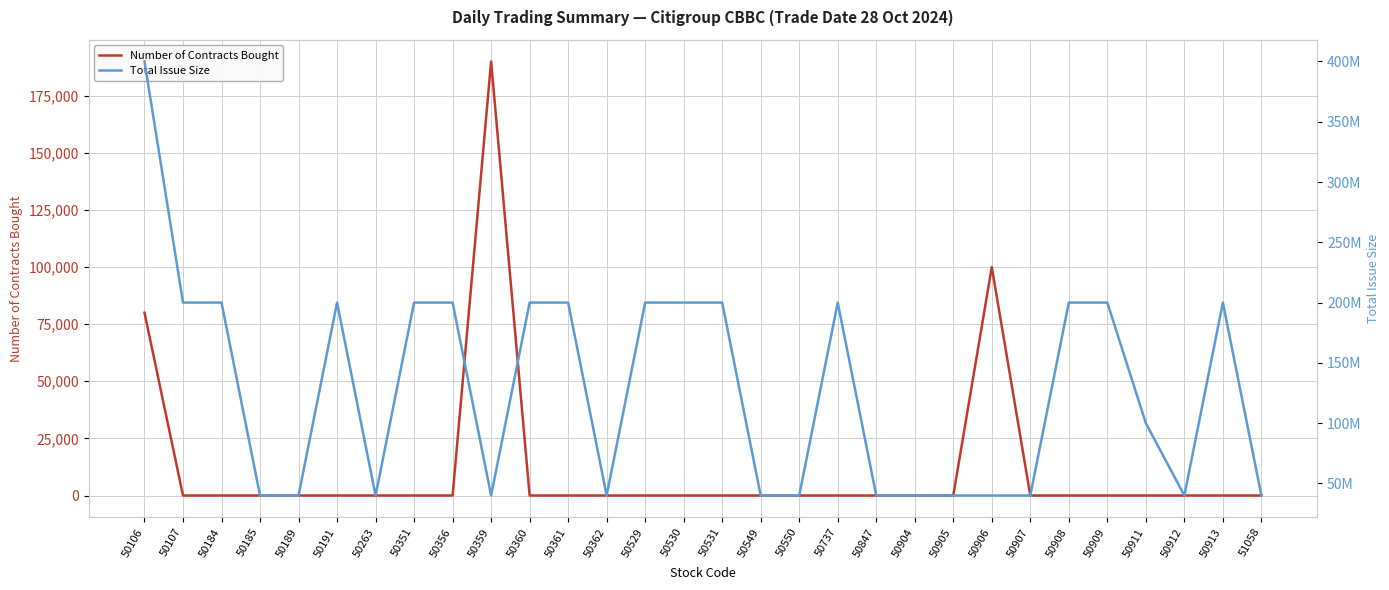

The Total Issue Size series shows 100000000 at 50911. True or false?

True